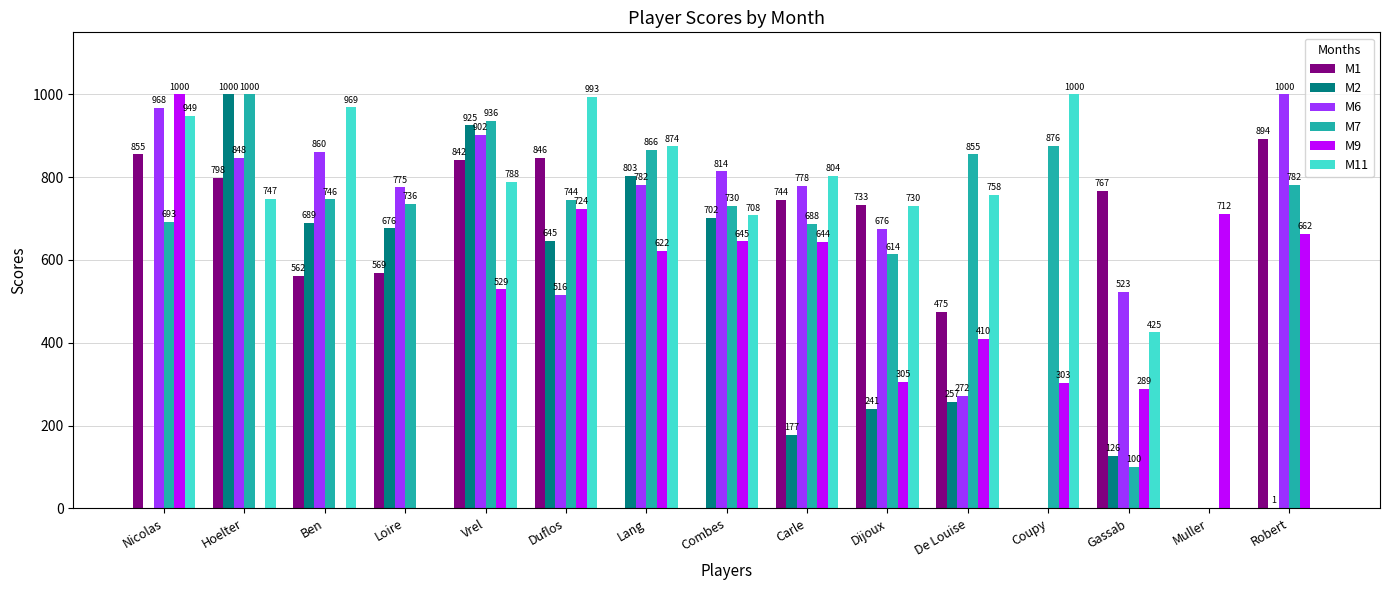

What are all the series names shown in the legend?

M1, M2, M6, M7, M9, M11